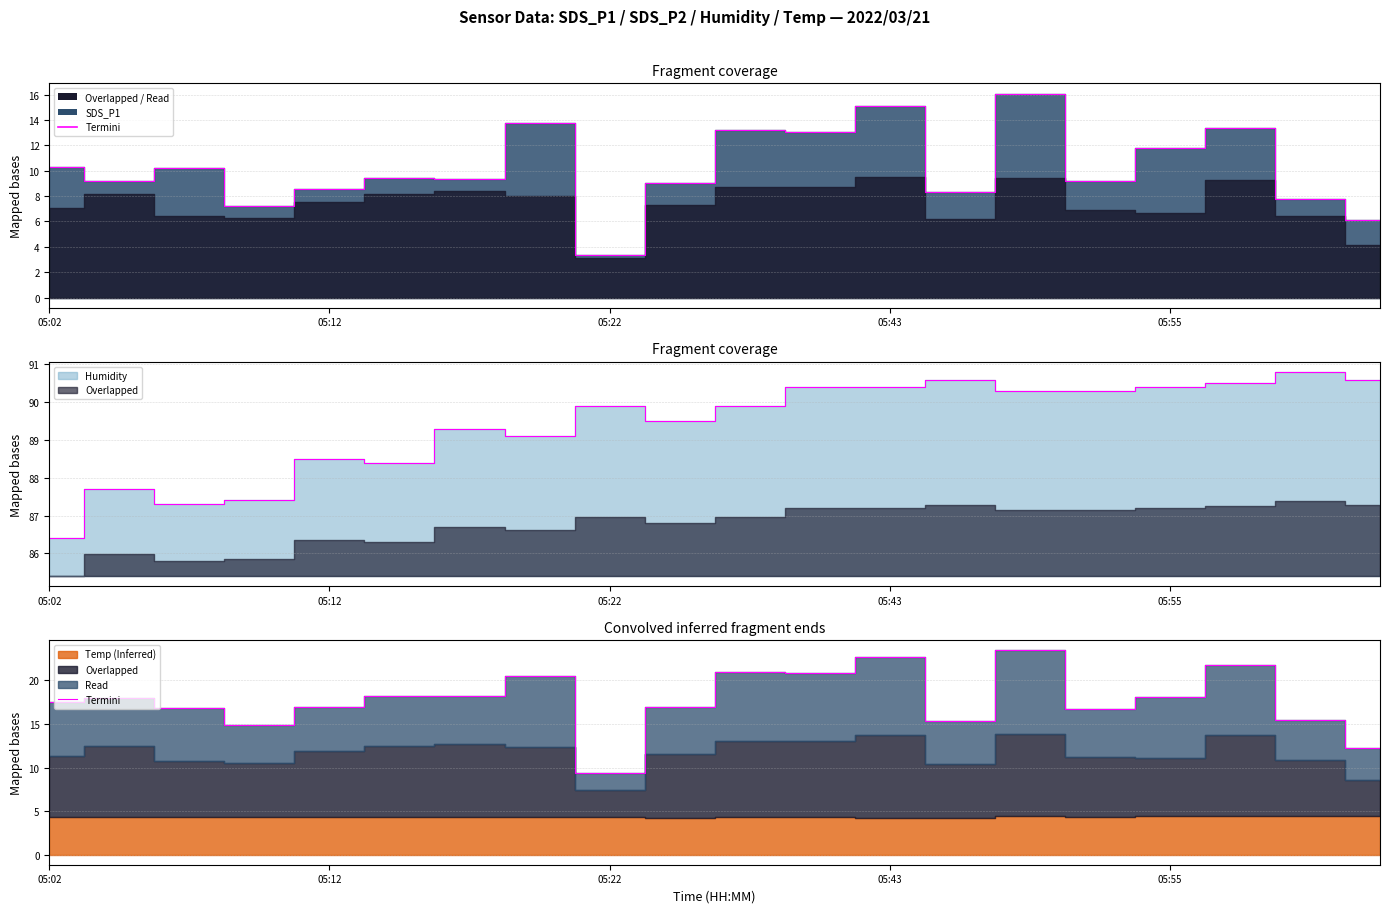

What is the label of the 4th point from the left?

05:43